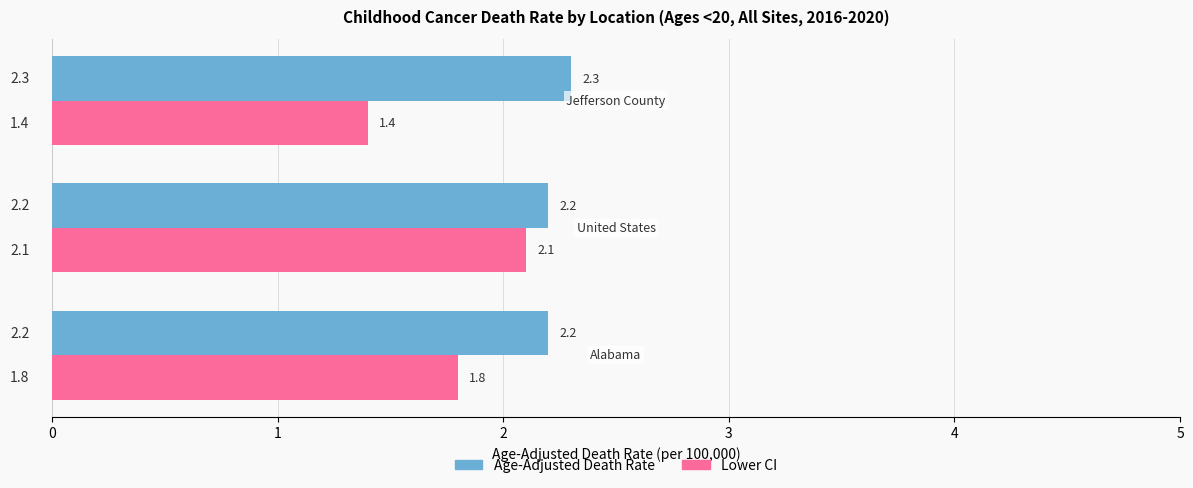

Count the Lower CI values in the range 1 to 2.

2